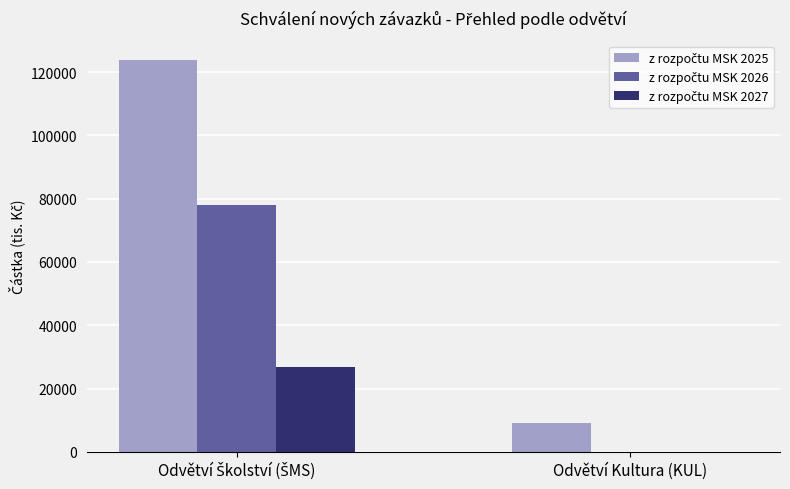

What is the maximum value shown in the chart?

123800